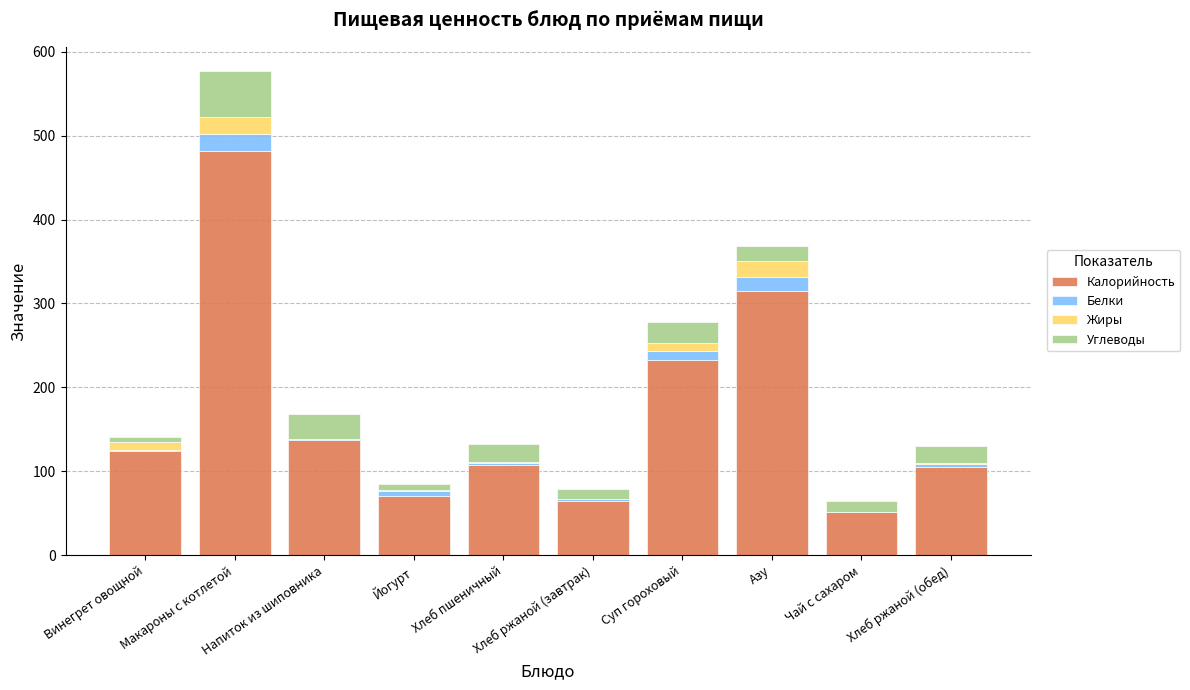

What is the maximum value for Калорийность?

482